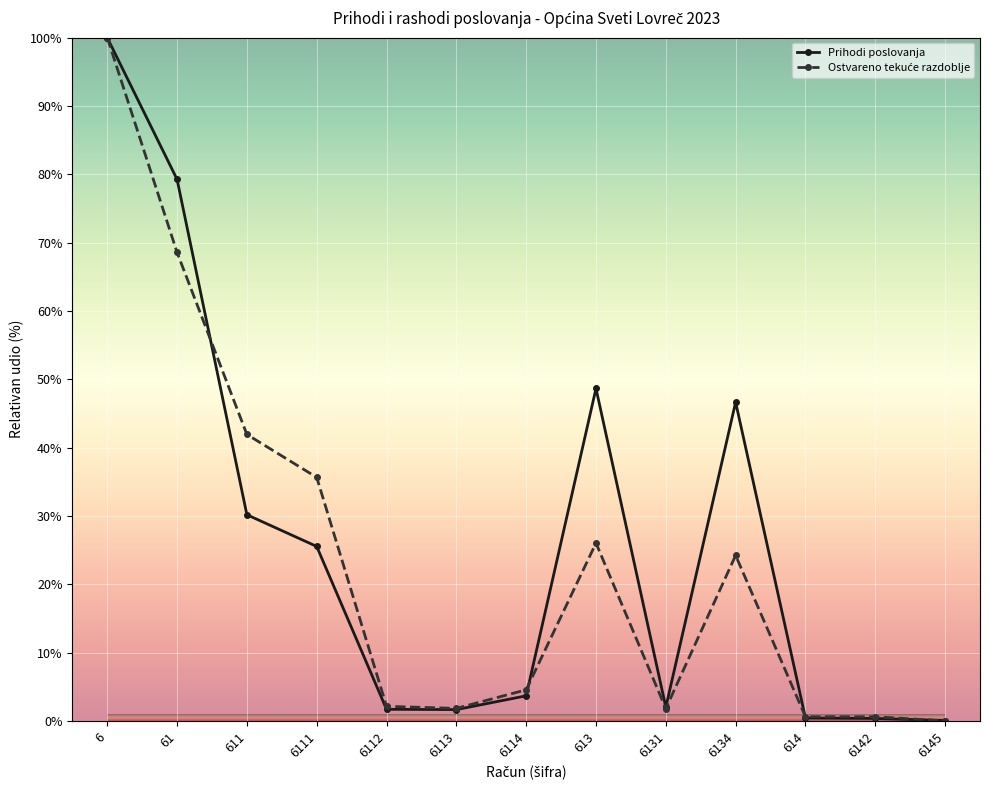

What is the value of the Prihodi poslovanja point at the 13th from the left?

0.1